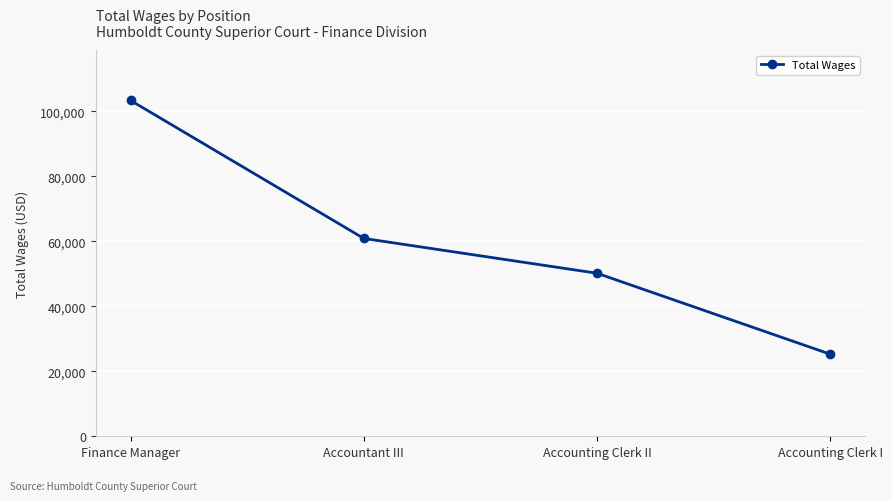

What is the difference between the values at Accountant III and Accounting Clerk I?

35624